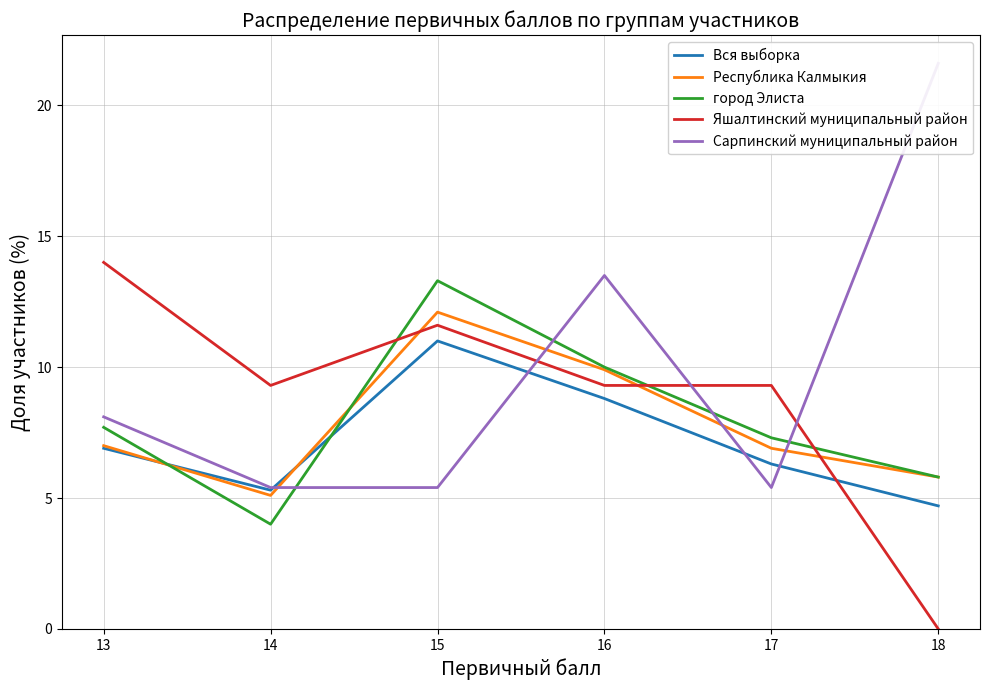

Where do Яшалтинский муниципальный район and Республика Калмыкия first cross each other?

14 and 15